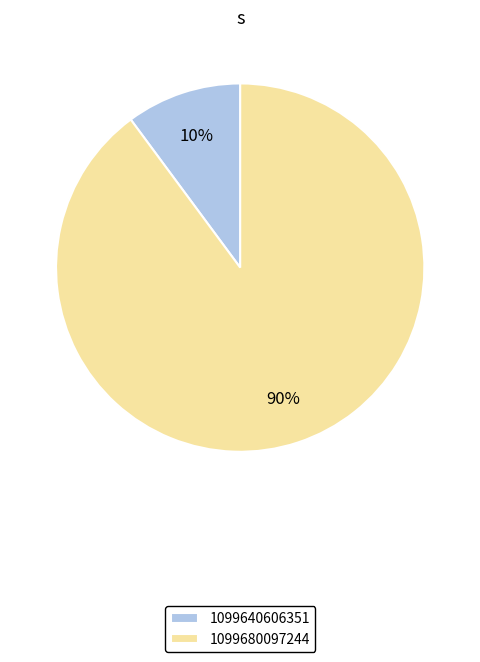

Which slice is the smallest?

1099640606351